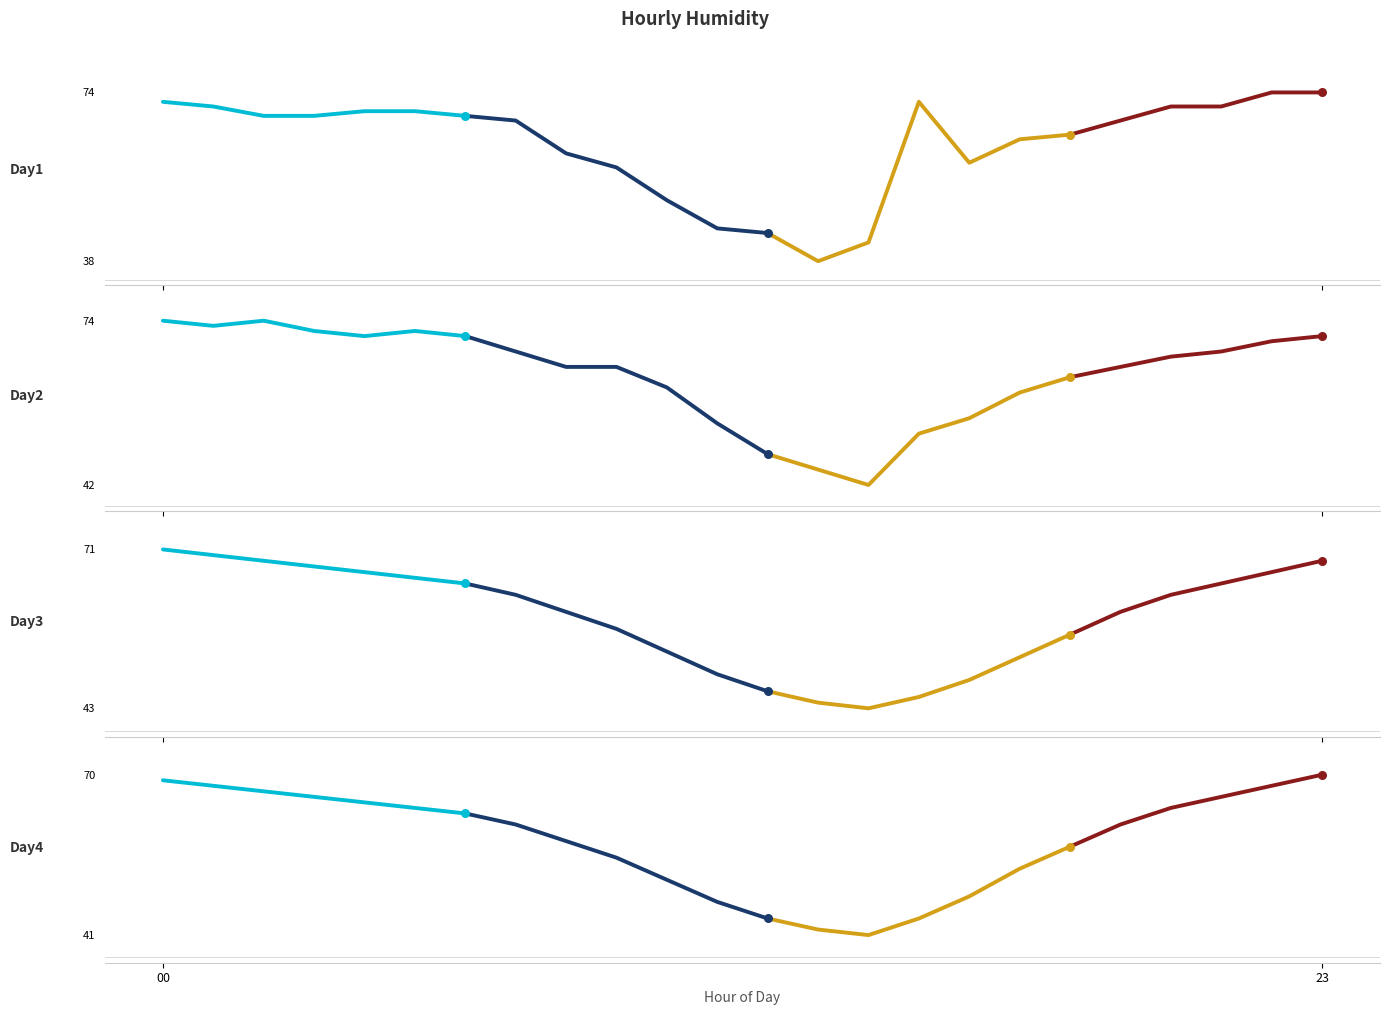

Which series has the largest total across all categories?

Day2